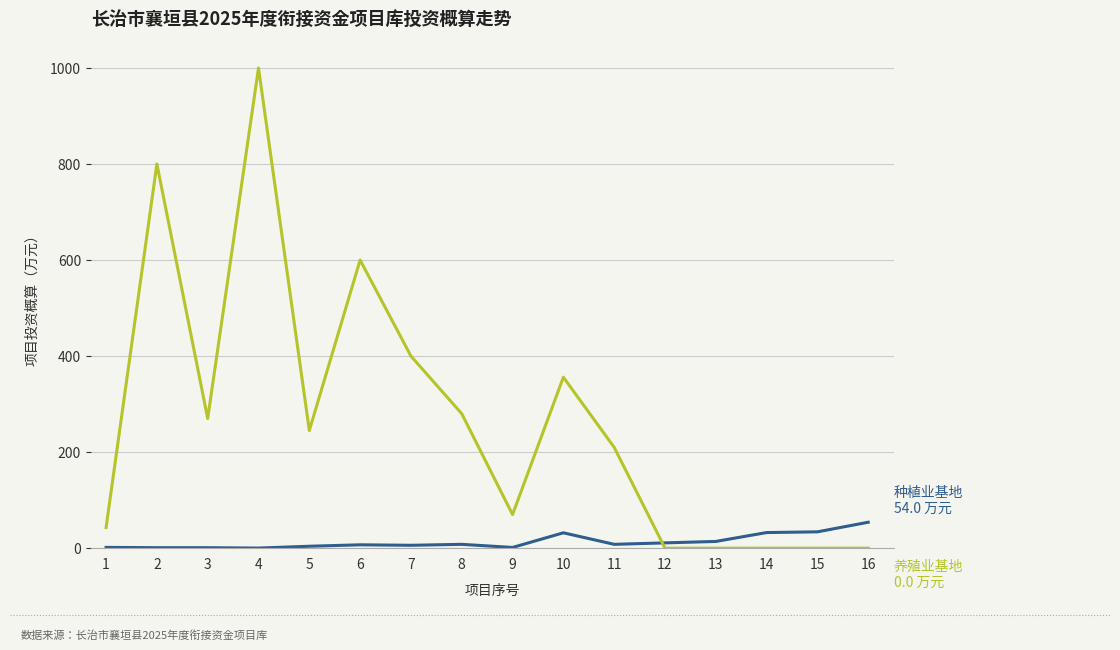

At which category is the sum across all series the highest?

4